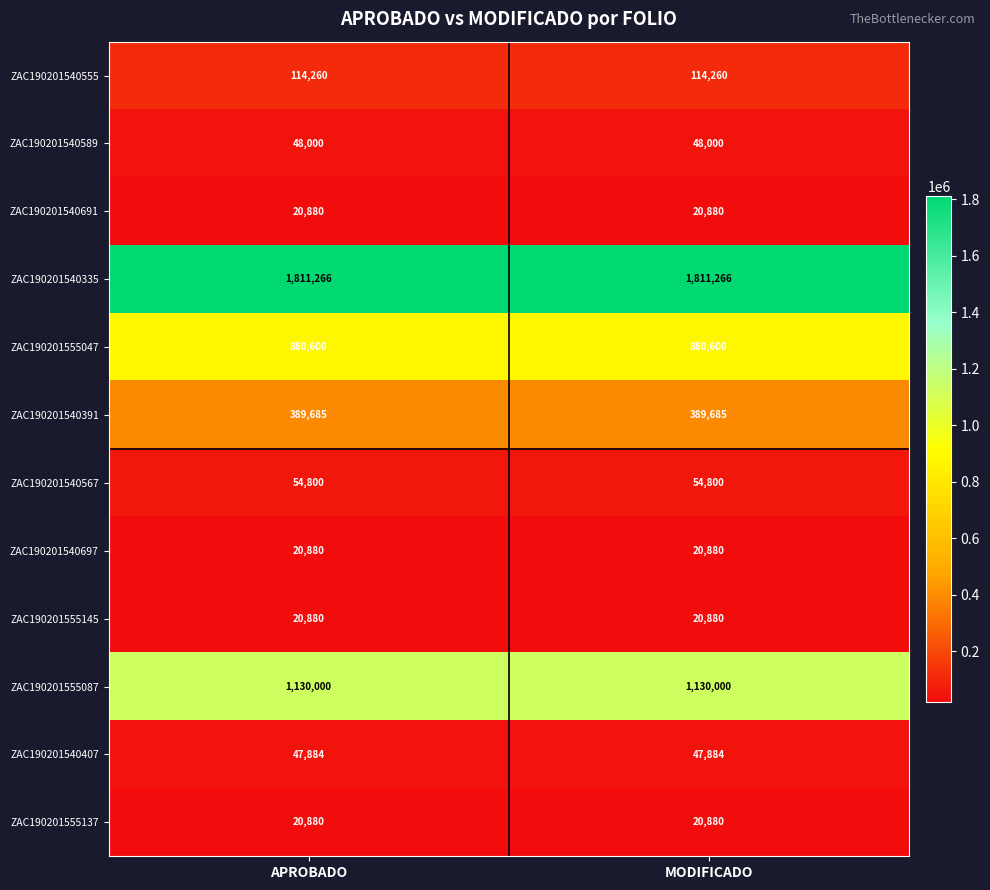

What is the difference between the highest and lowest values at MODIFICADO?

1790386